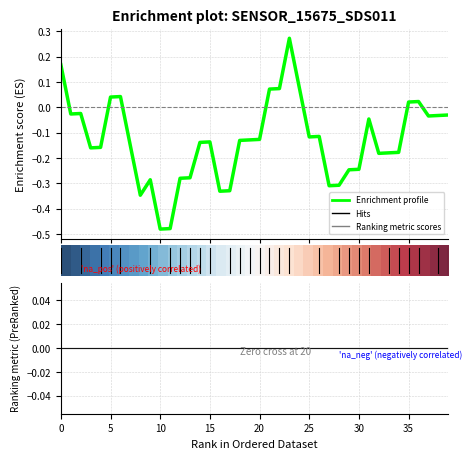

True or false: Enrichment profile has a value of 0.1 at 22.

True